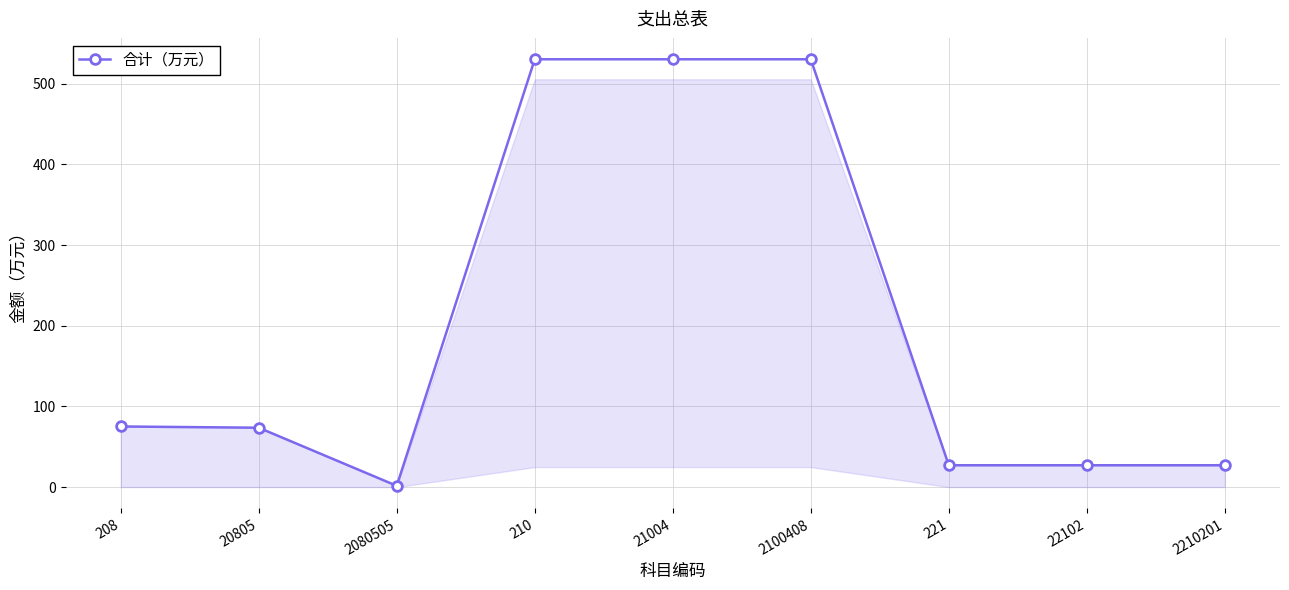

Is it true that the value at 210 is 151.2?

False